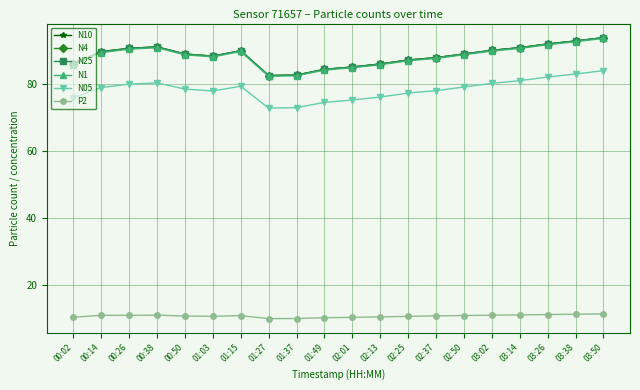

Which series changed the most between 01:27 and 03:50?

N10